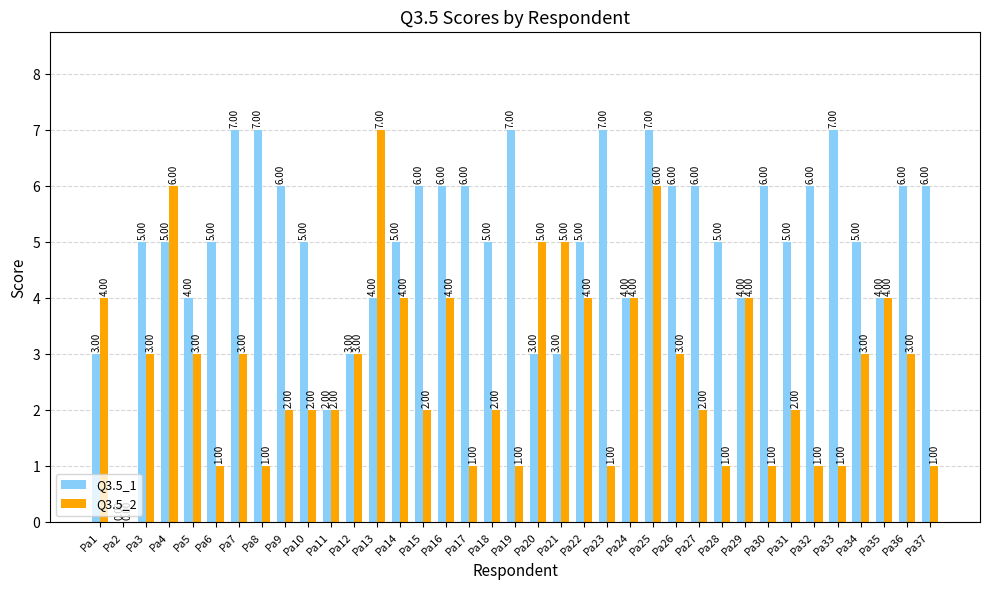

Is it true that Q3.5_1 equals 5 at Pa31?

True